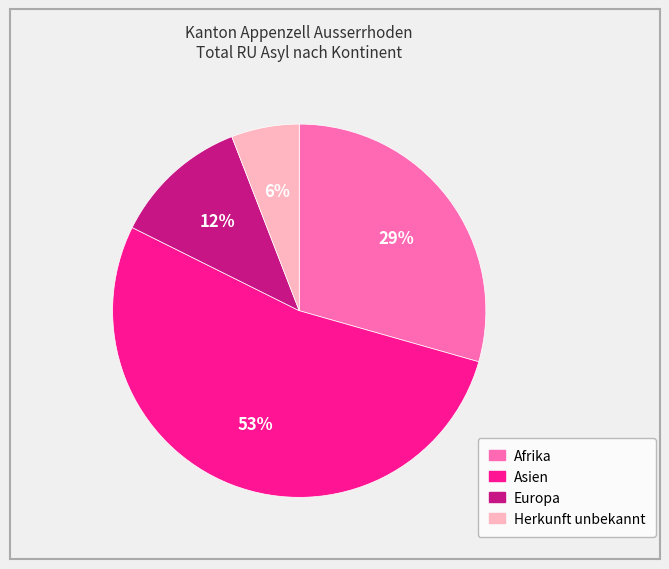

What is the ratio of the value at Herkunft unbekannt to the value at Afrika?

0.2